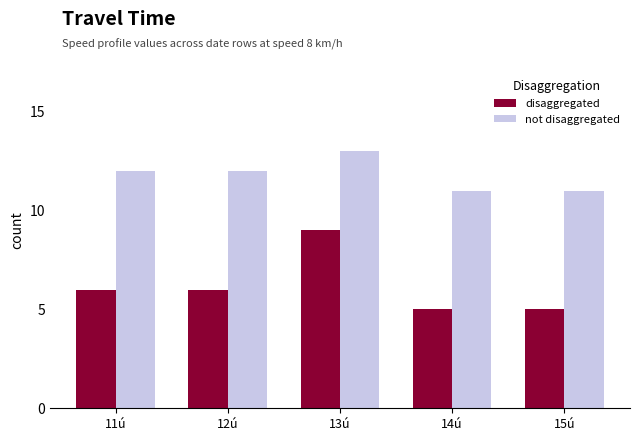

At which category is the sum across all series the highest?

13ú